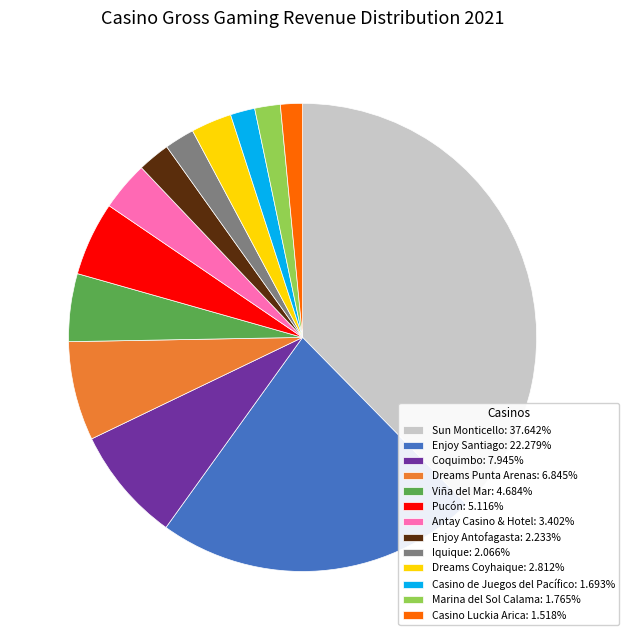

Approximately how many times larger is the value at Sun Monticello: 37.642% compared to Enjoy Santiago: 22.279%?

1.7